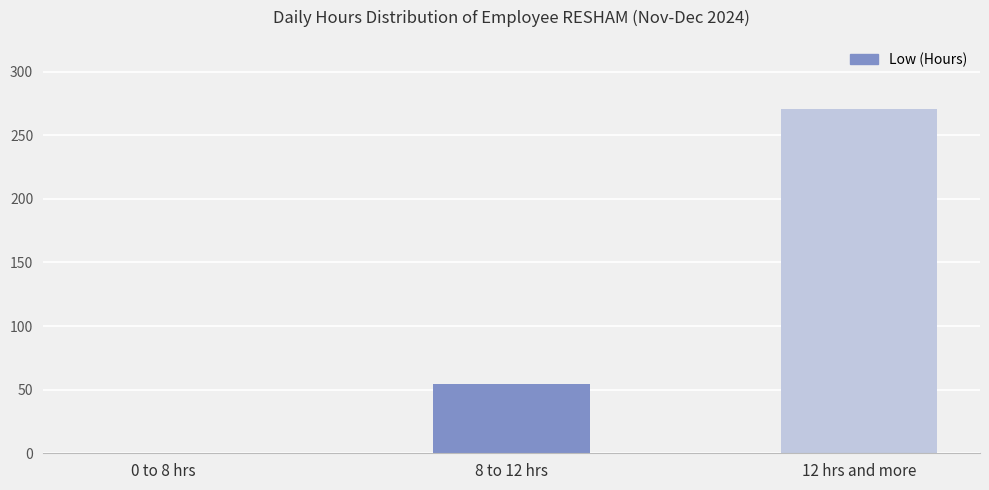

How many values are above zero?

2